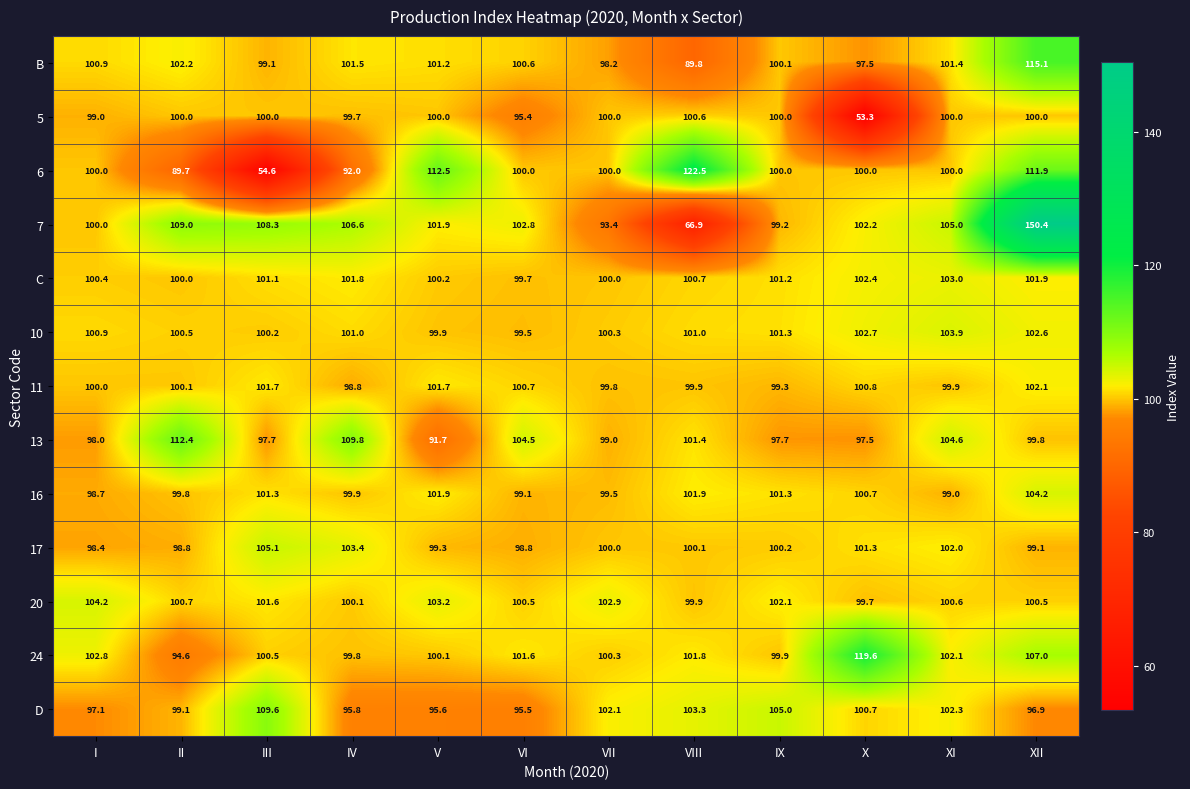

At how many categories does at least one series exceed 118?

3